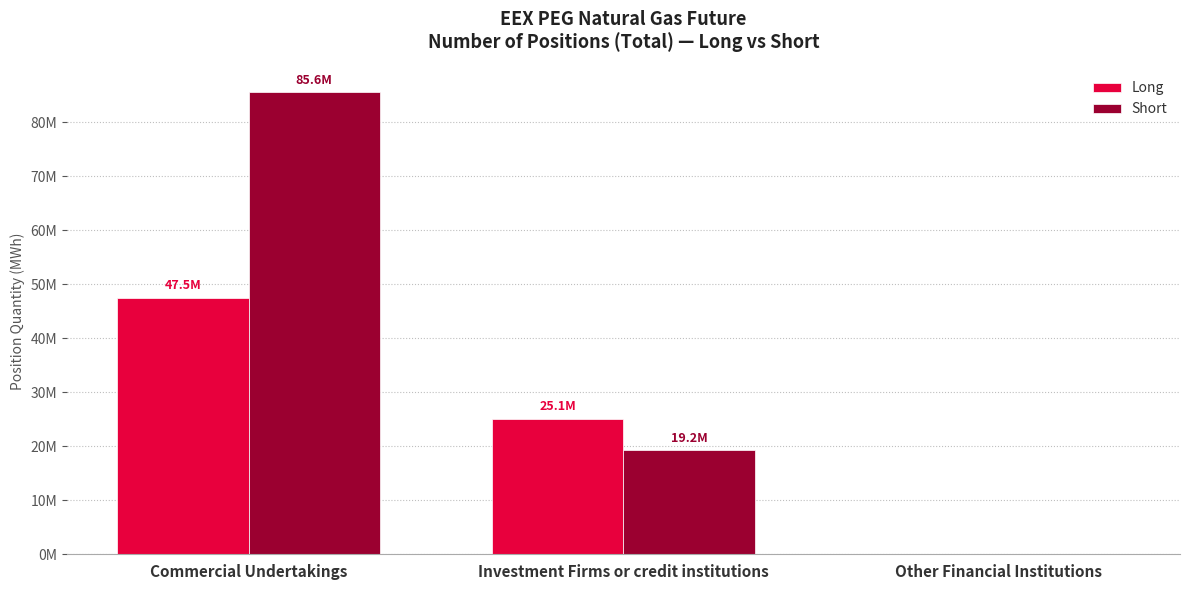

Rank the series at Investment Firms or credit institutions from lowest to highest value.

Short, Long